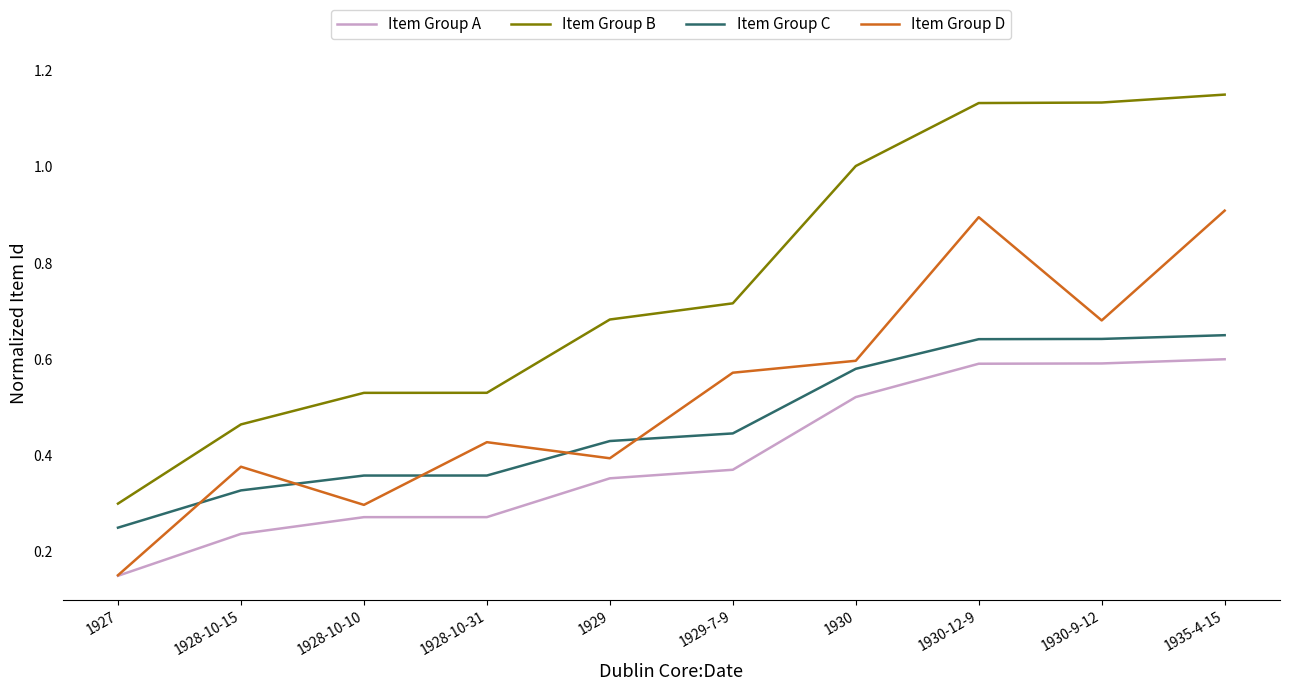

What position from the left is 1929?

5